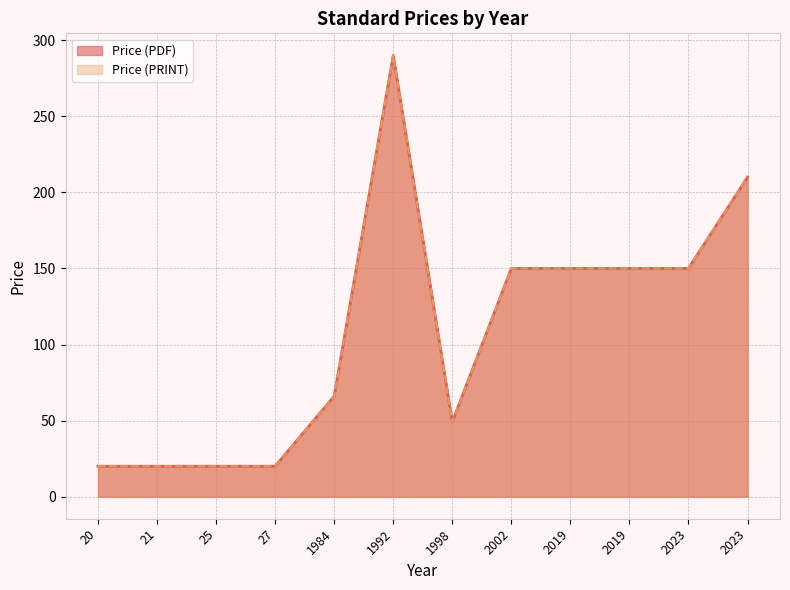

At which label is Price (PRINT) closest to 155?

2019